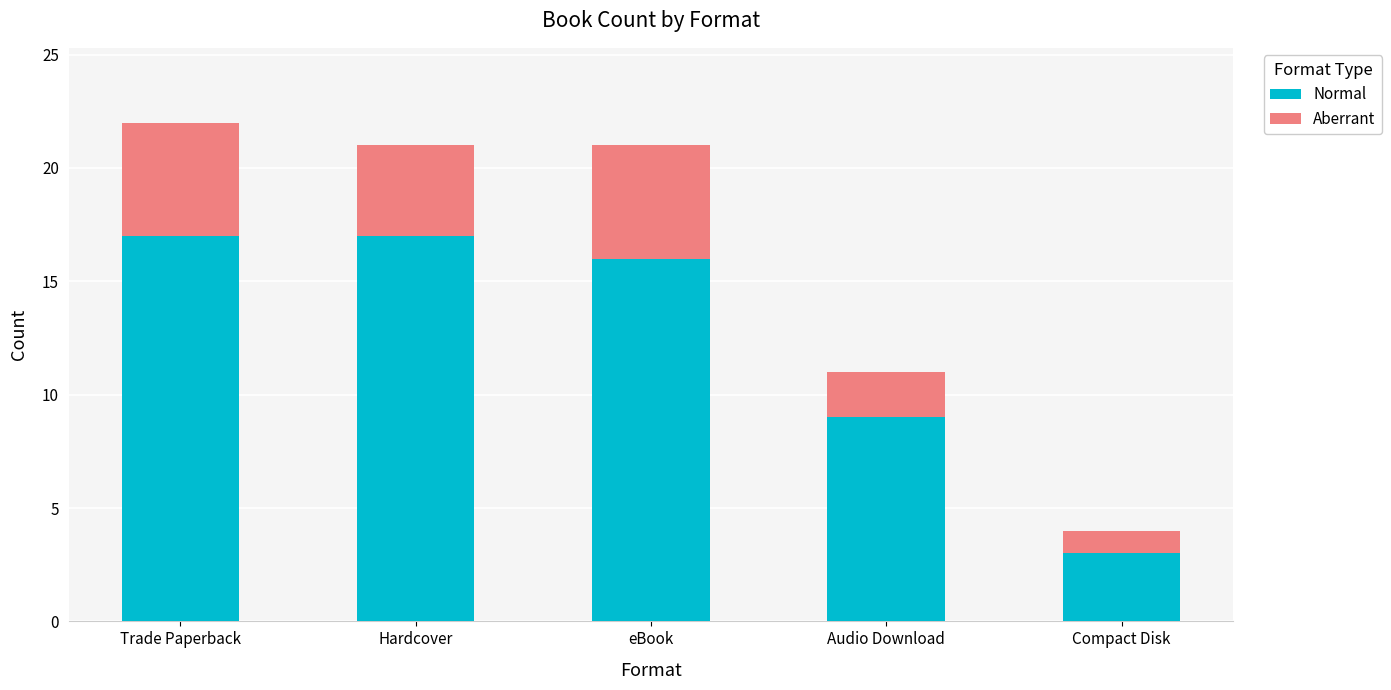

At which category is the sum across all series the highest?

Trade Paperback